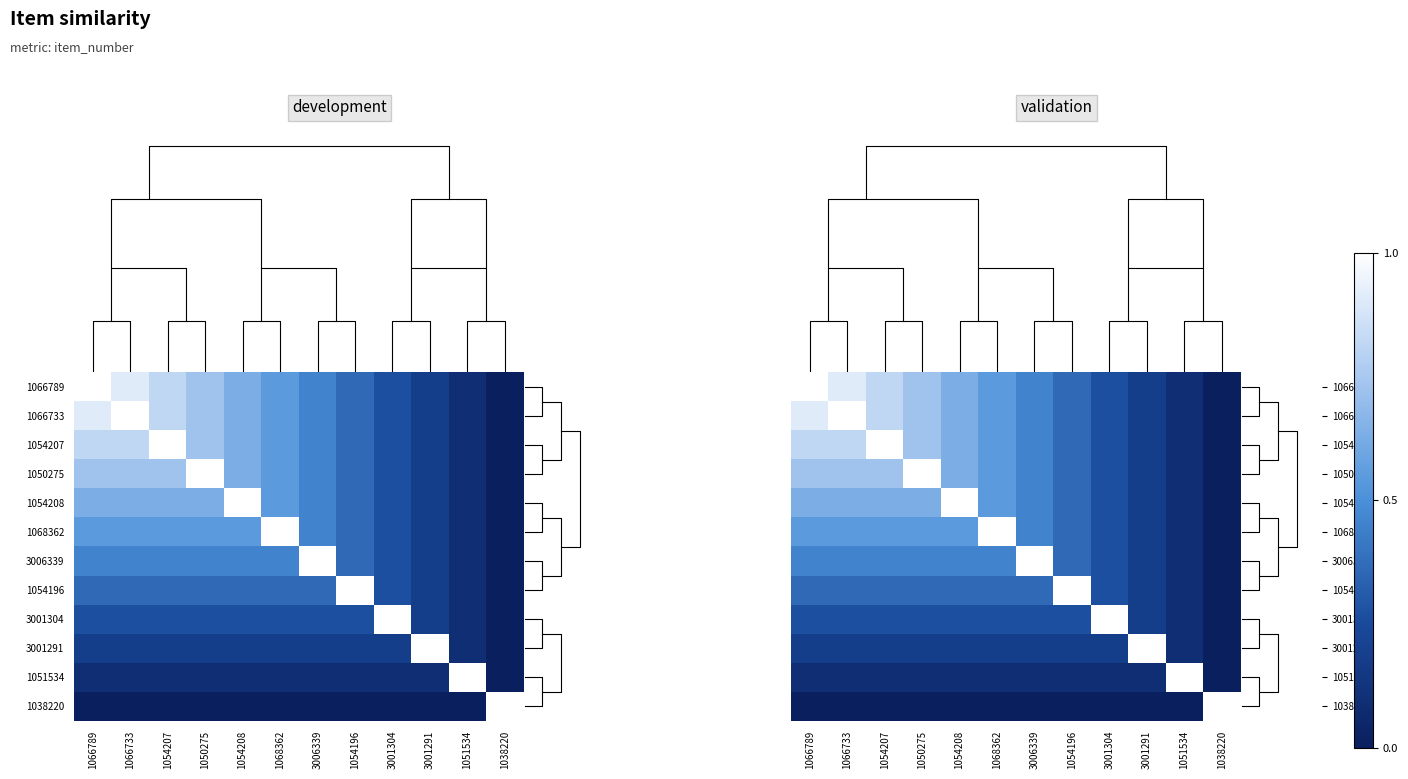

True or false: 1054207 has a value of 0.3 at 3001304.

True